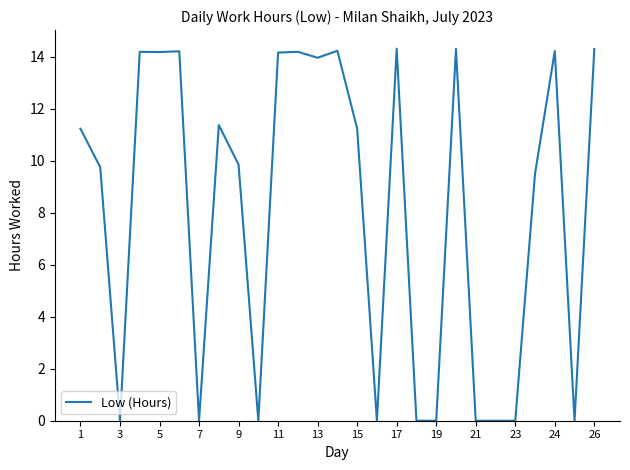

What is the difference between the maximum and minimum values?

14.3